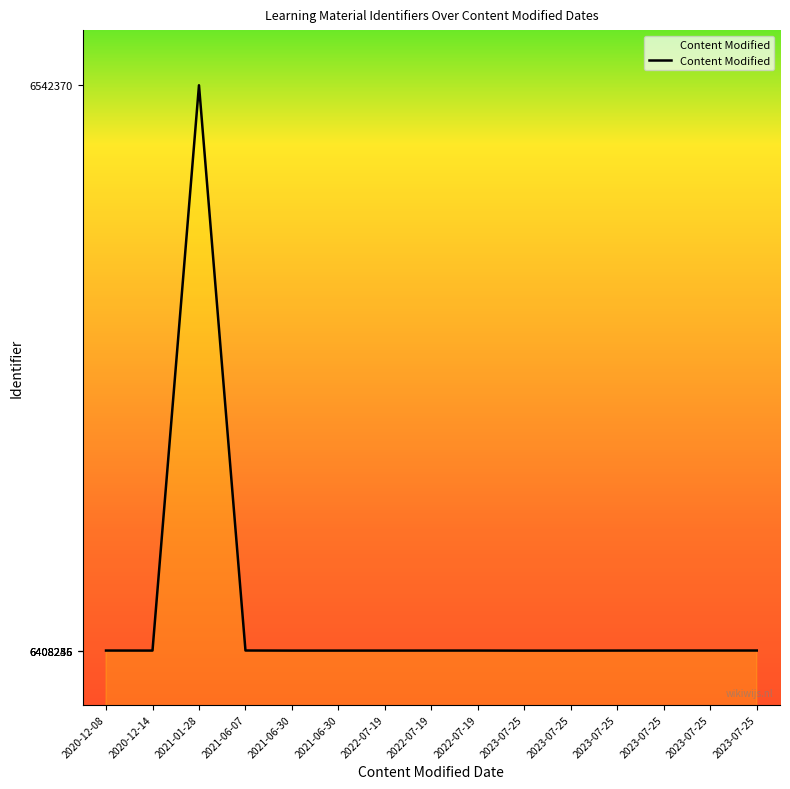

What is the label of the 11th point from the right?

2021-06-30